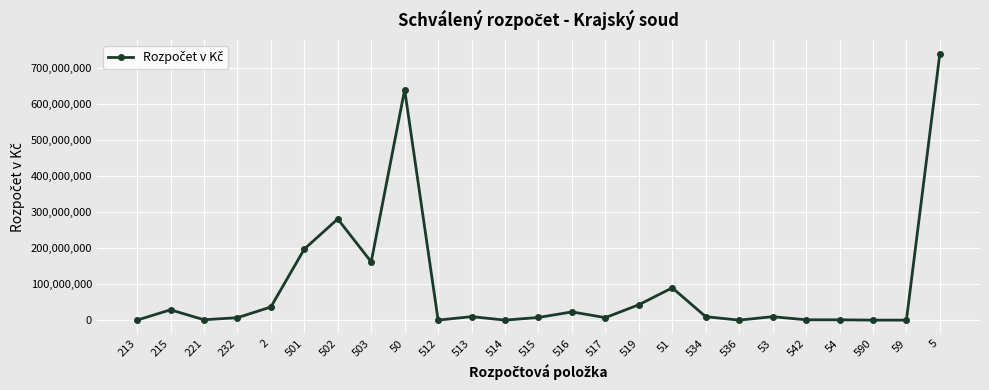

Approximately how many times larger is the value at 51 compared to 503?

0.6